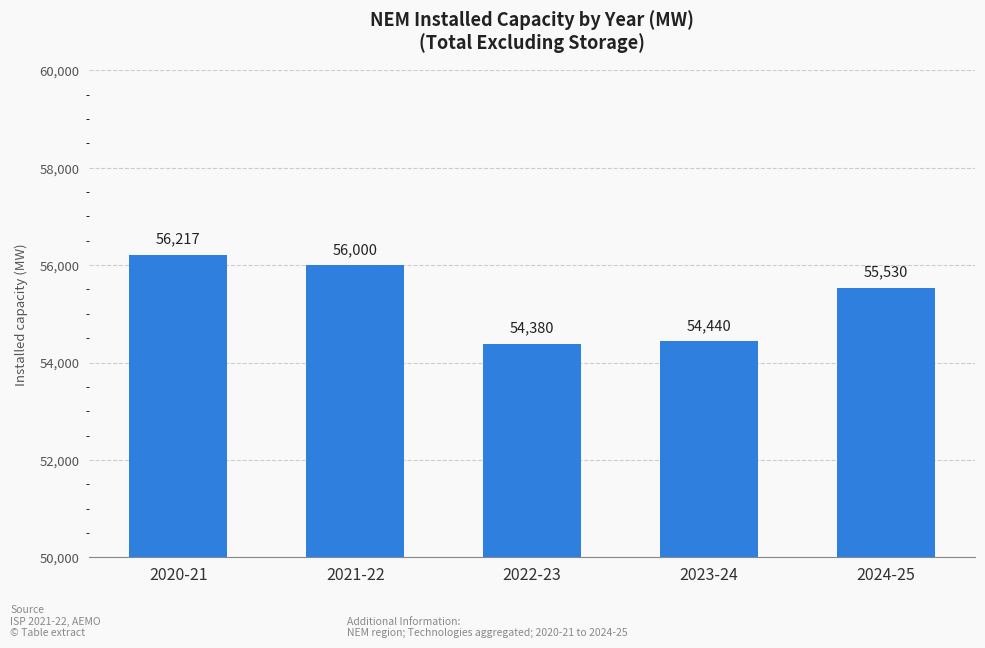

The chart shows a value of 54440 at 2023-24. True or false?

True